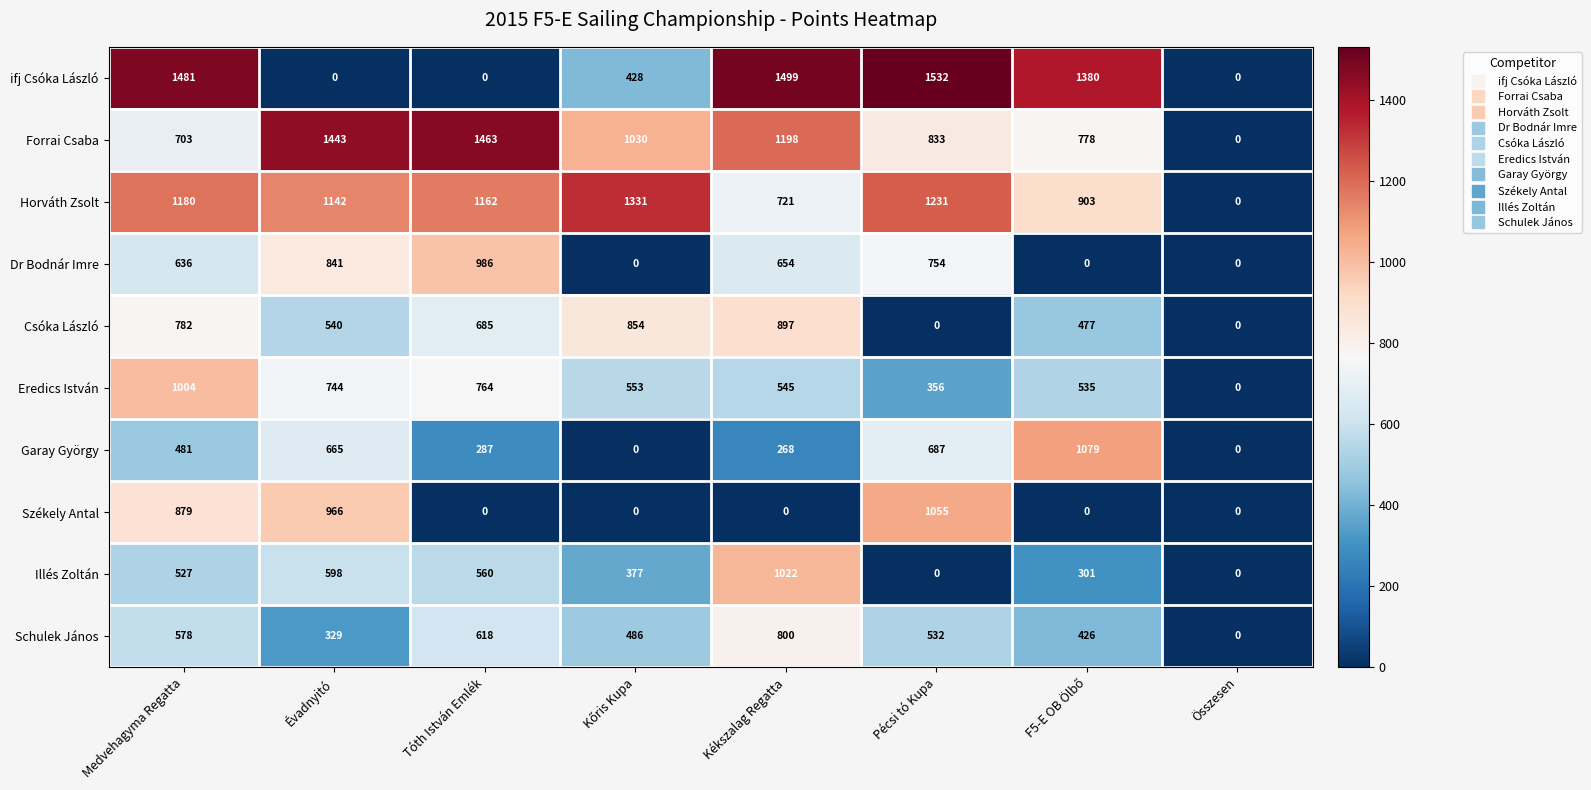

What is the greatest value displayed?

1532